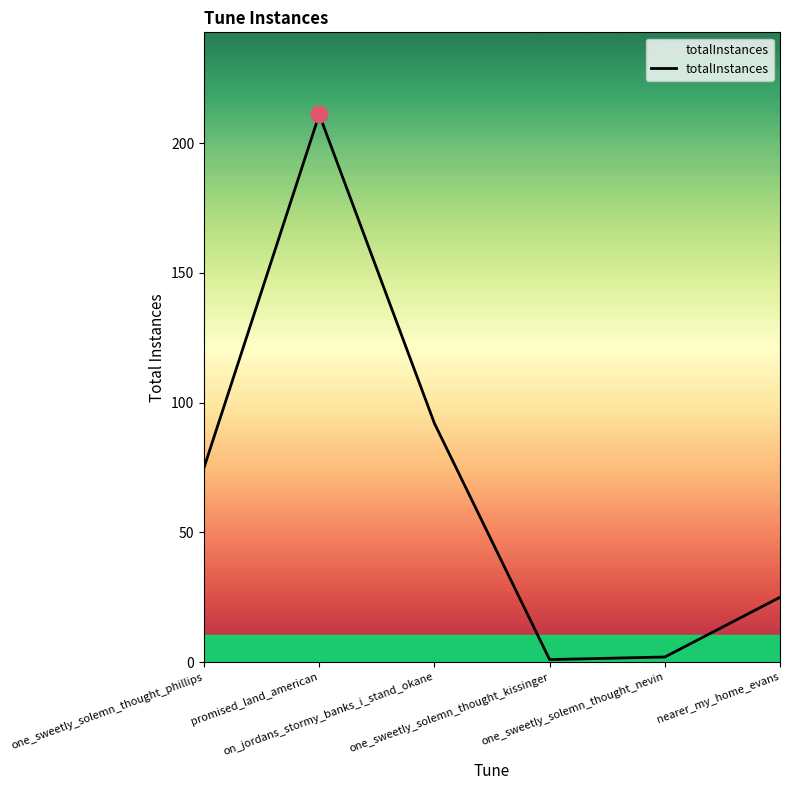

What is the greatest value displayed?

211